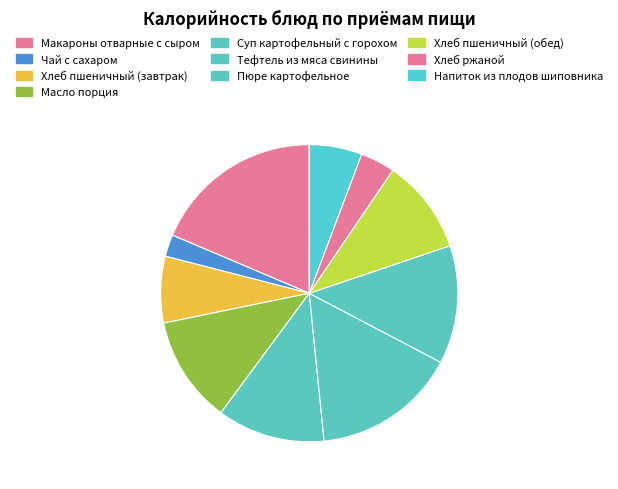

Is it true that Макароны отварные с сыром is 9% of the pie?

False